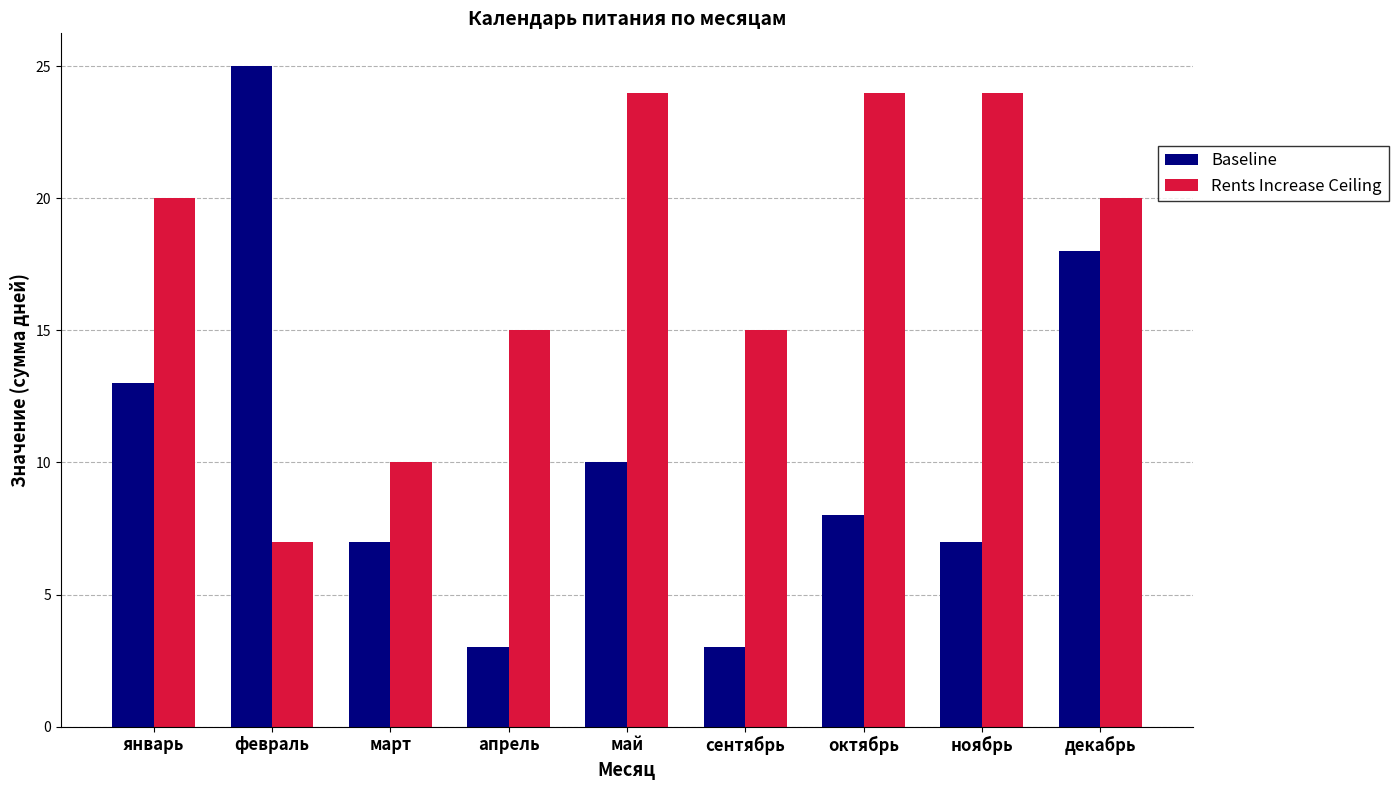

What is the total value across all series at апрель?

18